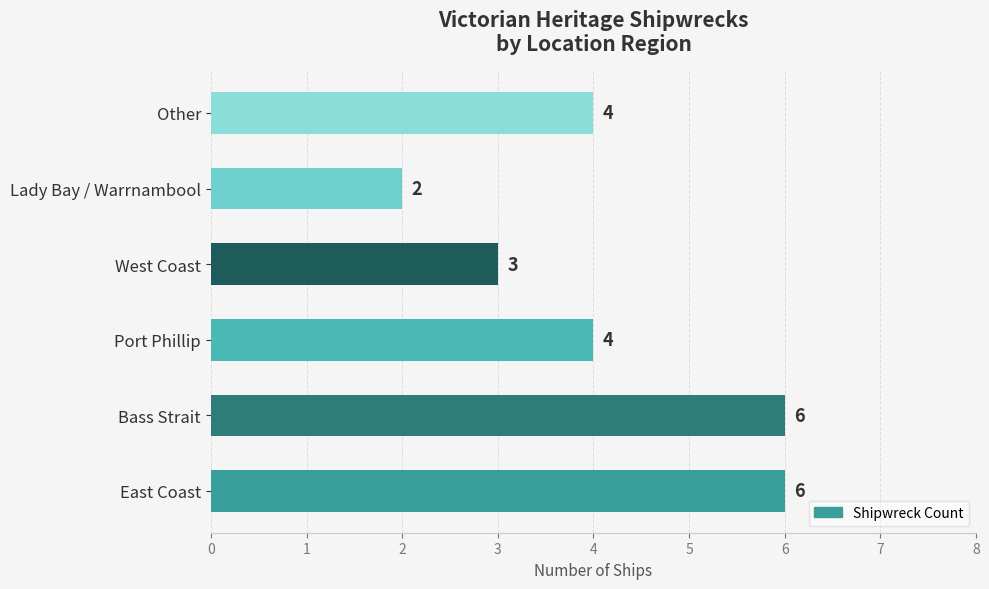

How many values are between 3 and 6?

5